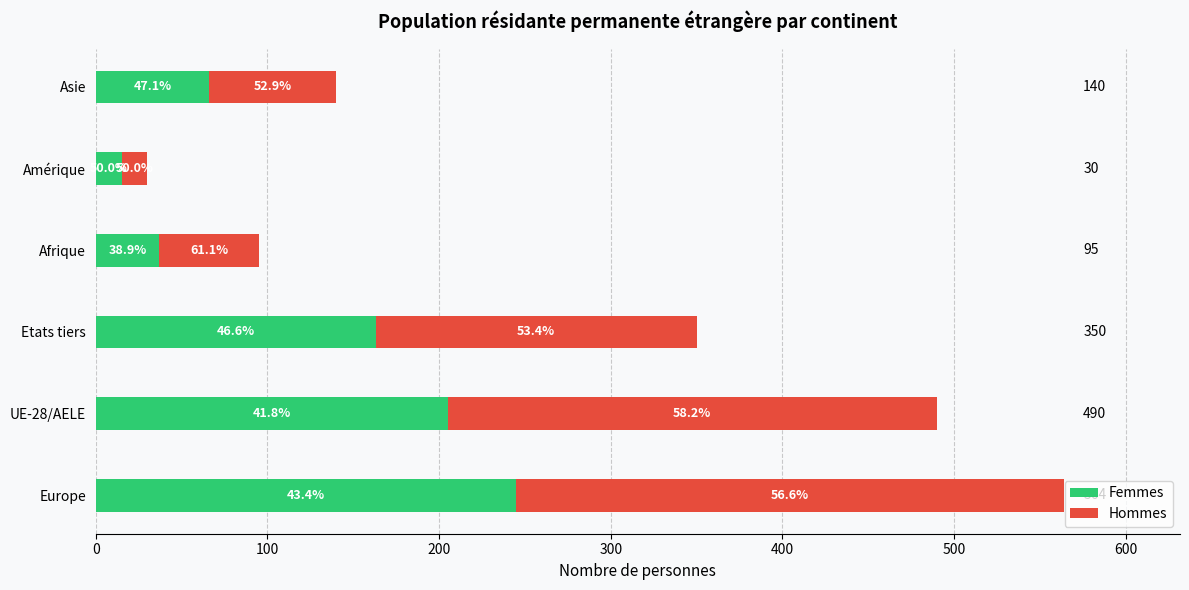

What is the difference between the second highest and second lowest values in the Hommes series?

227